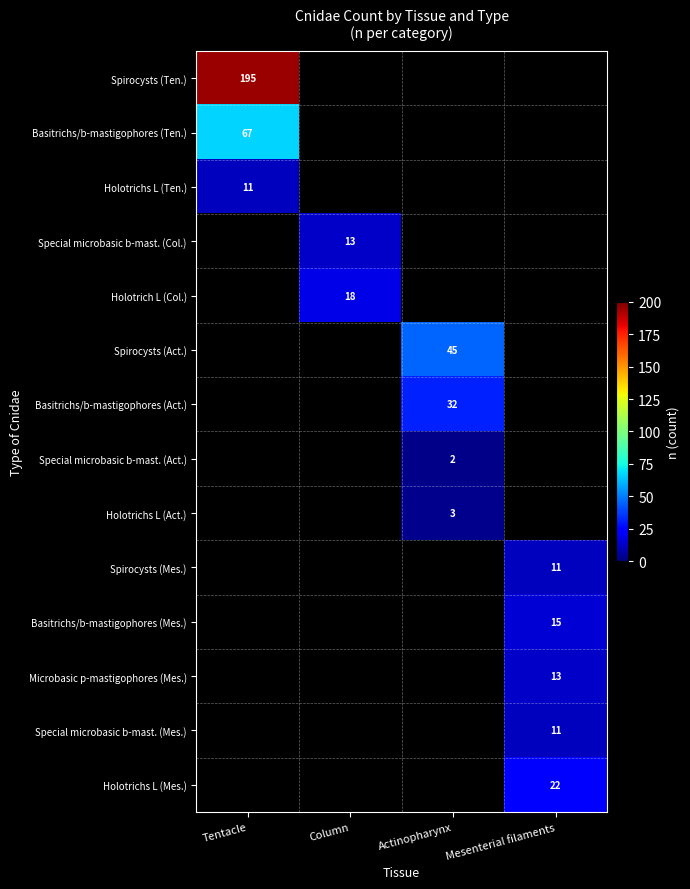

The Special microbasic b-mast. (Act.) series shows 3 at Actinopharynx. True or false?

False